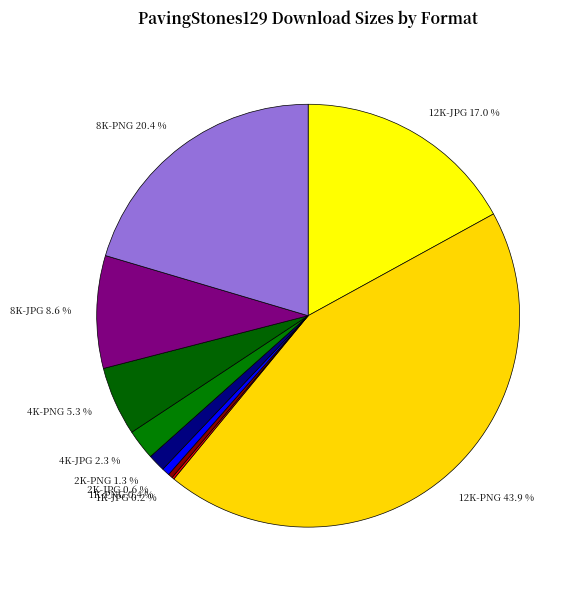

Does 4K-PNG 5.3 % represent more than half of the total?

No